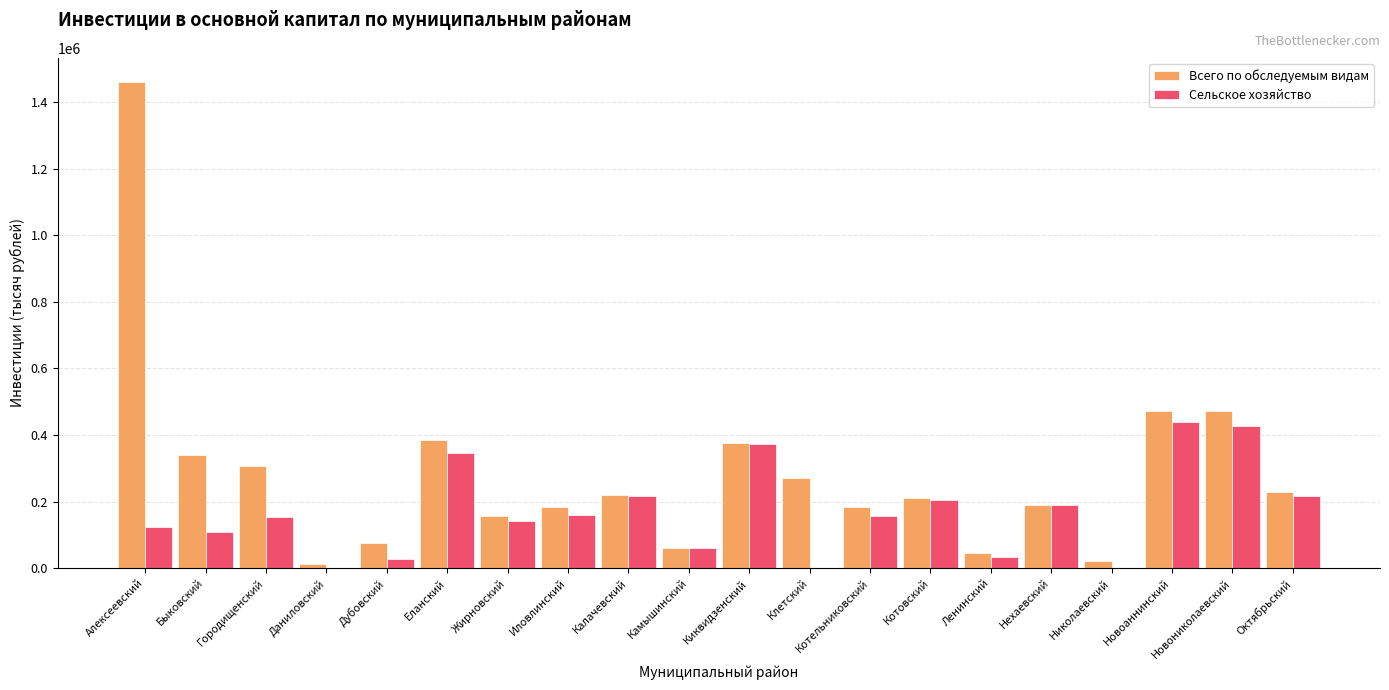

What is the sum of all Всего по обследуемым видам values?

5676392